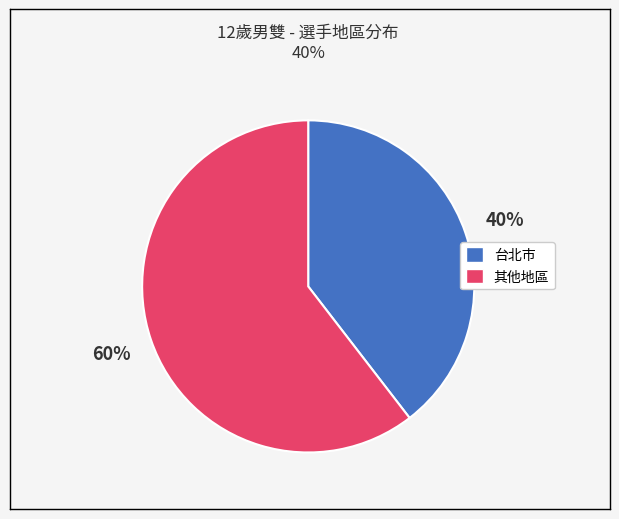

To the nearest percent, what is the average slice percentage?

50%